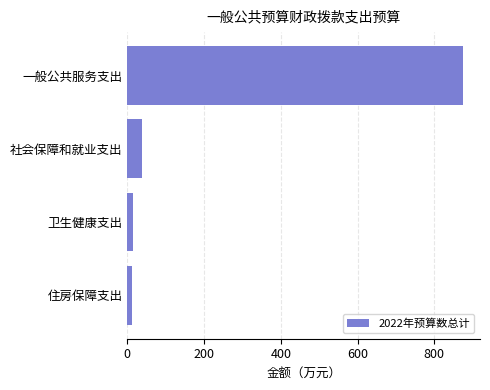

How many bars are there in total?

4